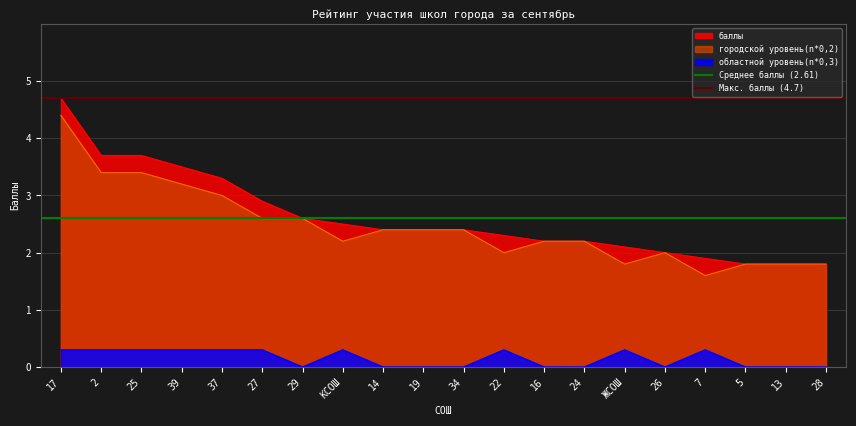

Is it true that баллы equals 4.9 at 27?

False